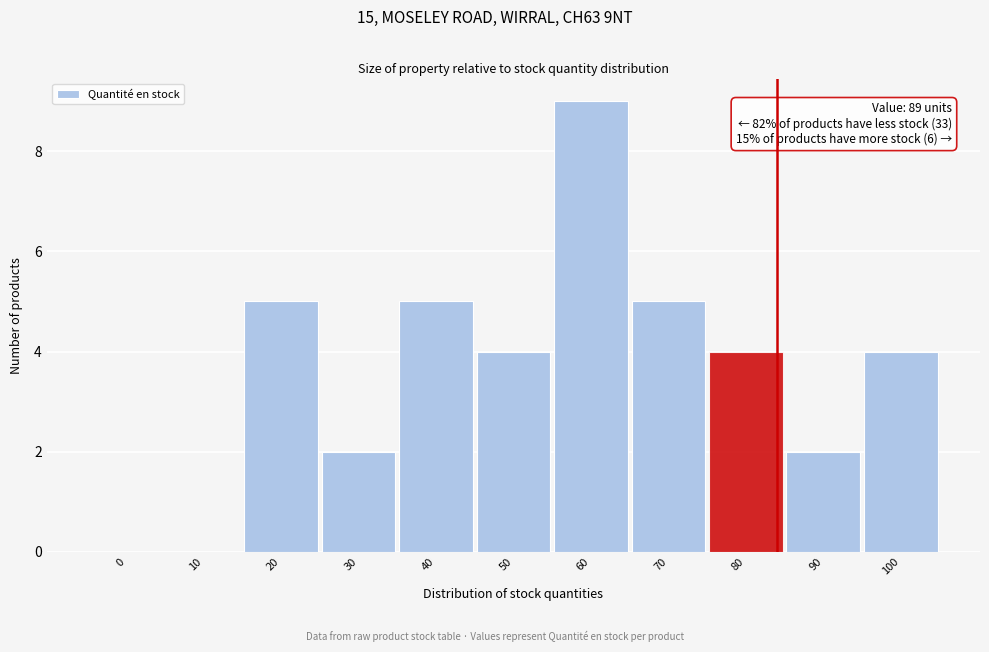

Reading left to right, extract all data points from this chart.

0=0	10=0	20=5	30=2	40=5	50=4	60=9	70=5	80=4	90=2	100=4